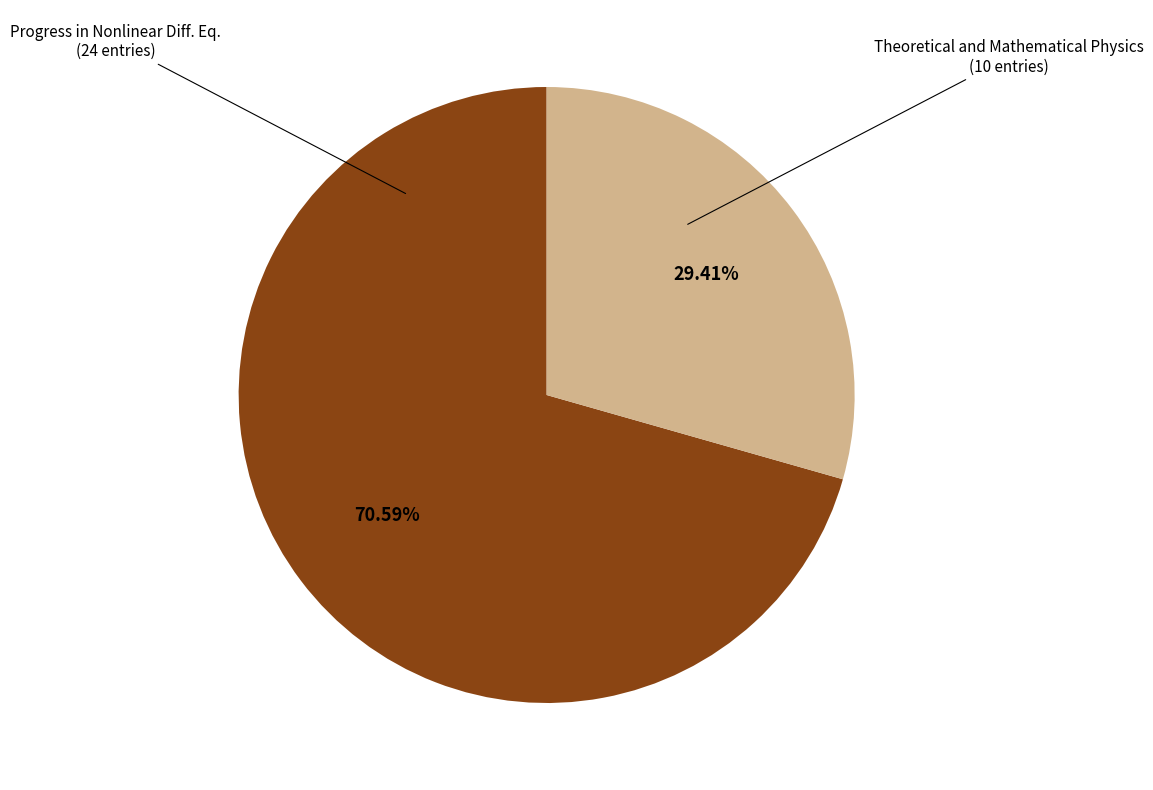

Combined, do Theoretical and Mathematical Physics (10 entries) and Progress in Nonlinear Diff. Eq. (24 entries) account for over 50%?

Yes